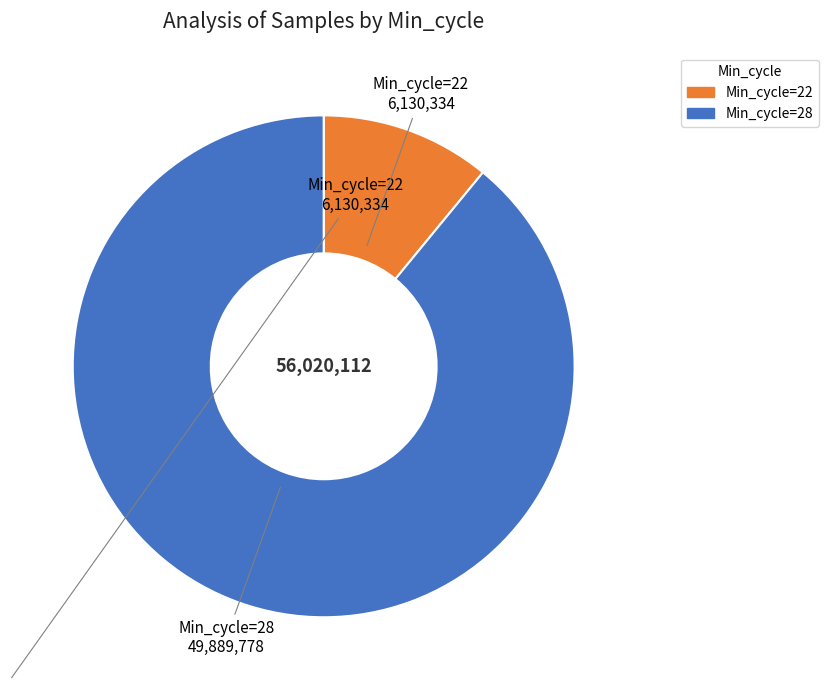

Is there any slice that represents more than half of the pie?

Yes